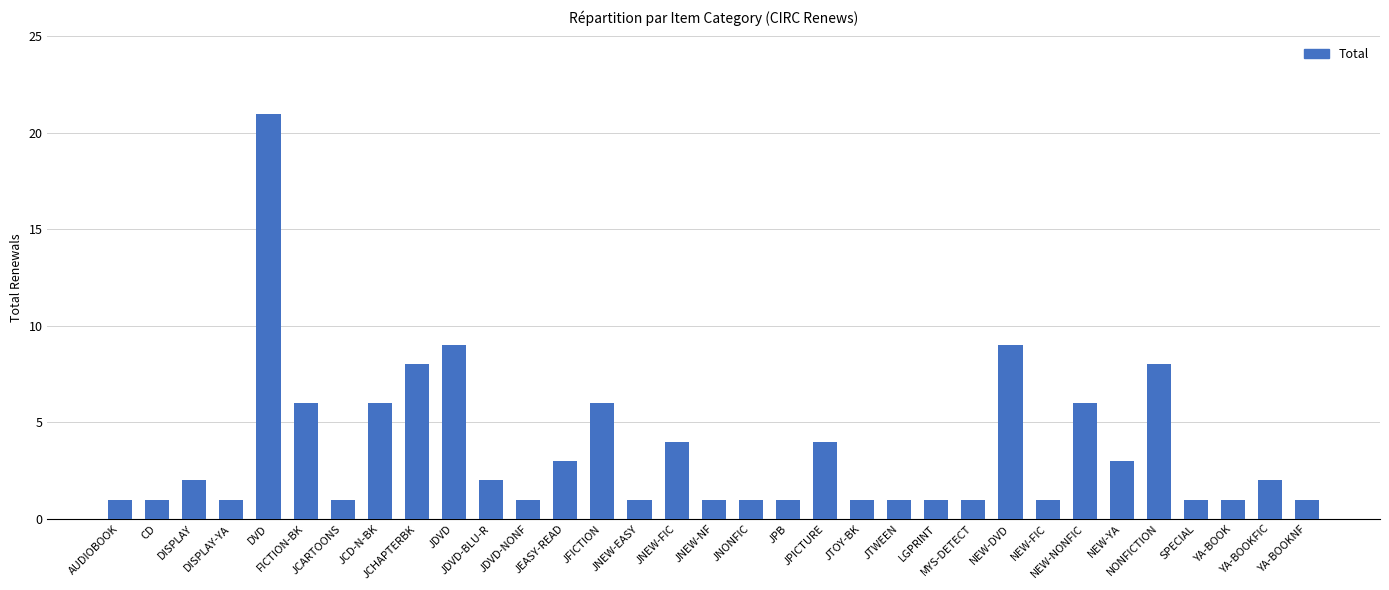

What is the difference between the maximum and second lowest values?

20